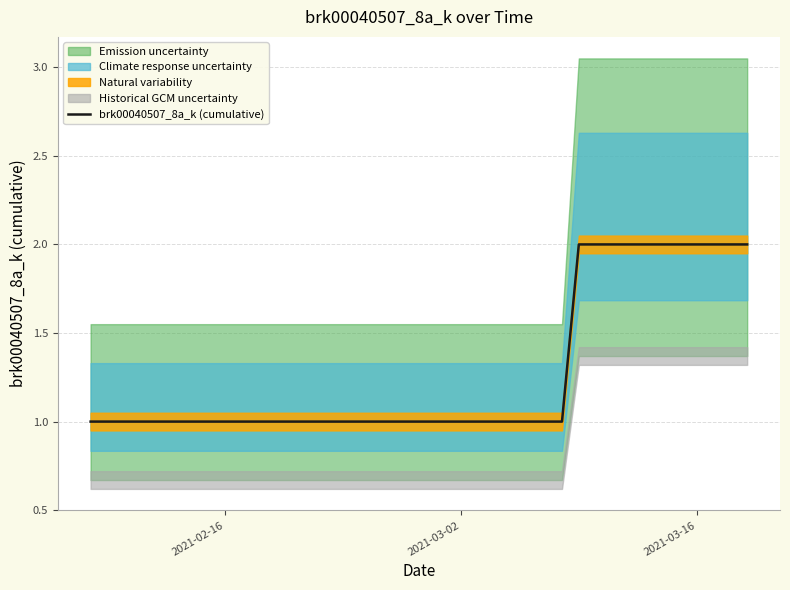

The value of brk00040507_8a_k (cumulative) at 2021-02-16 is 1. True or false?

True